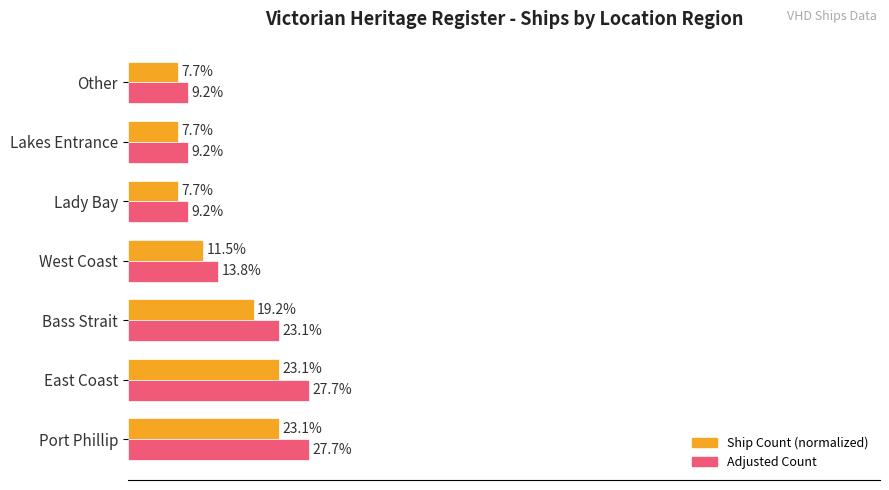

Where is Ship Count (normalized) nearest to the value 15?

West Coast